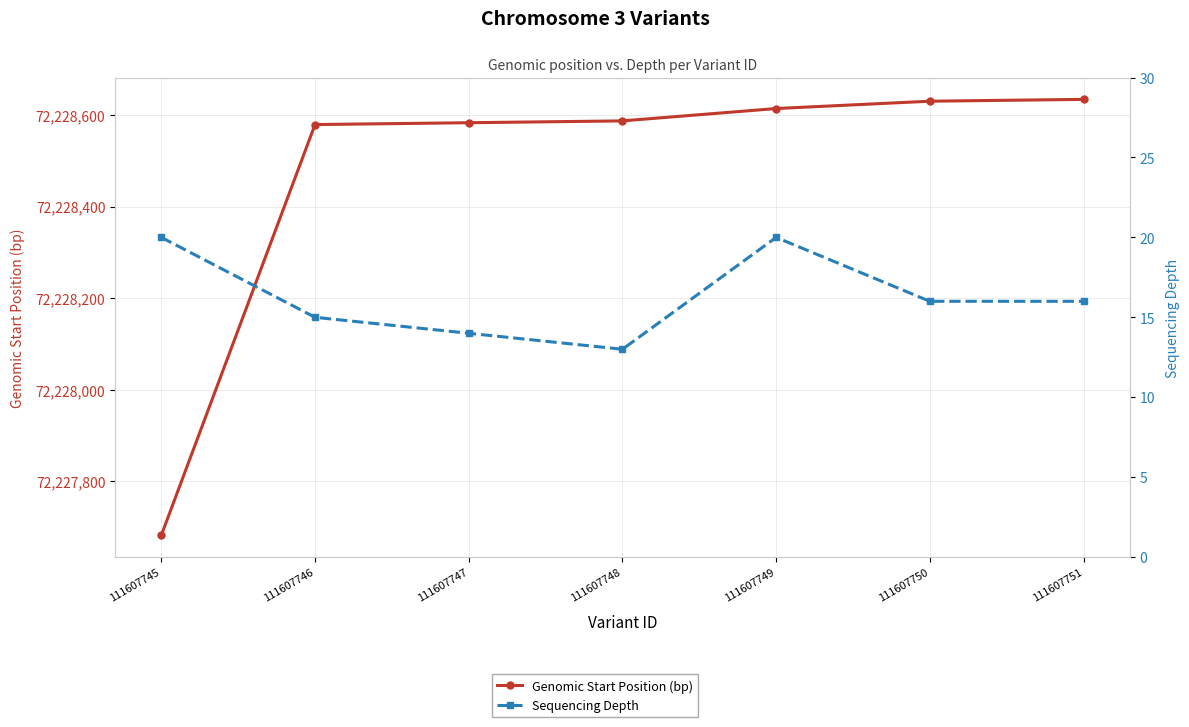

What is the greatest value displayed?

72228634